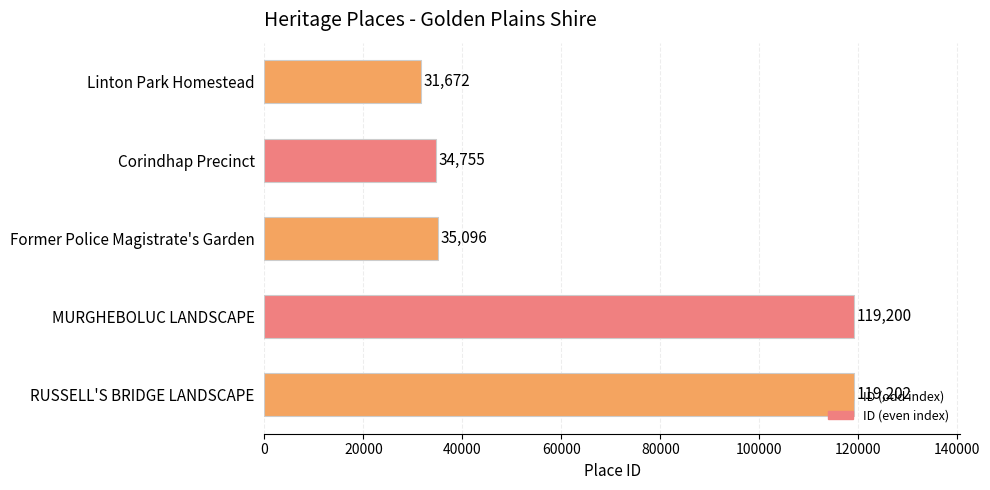

What is the label of the 3rd bar from the top?

Former Police Magistrate's Garden